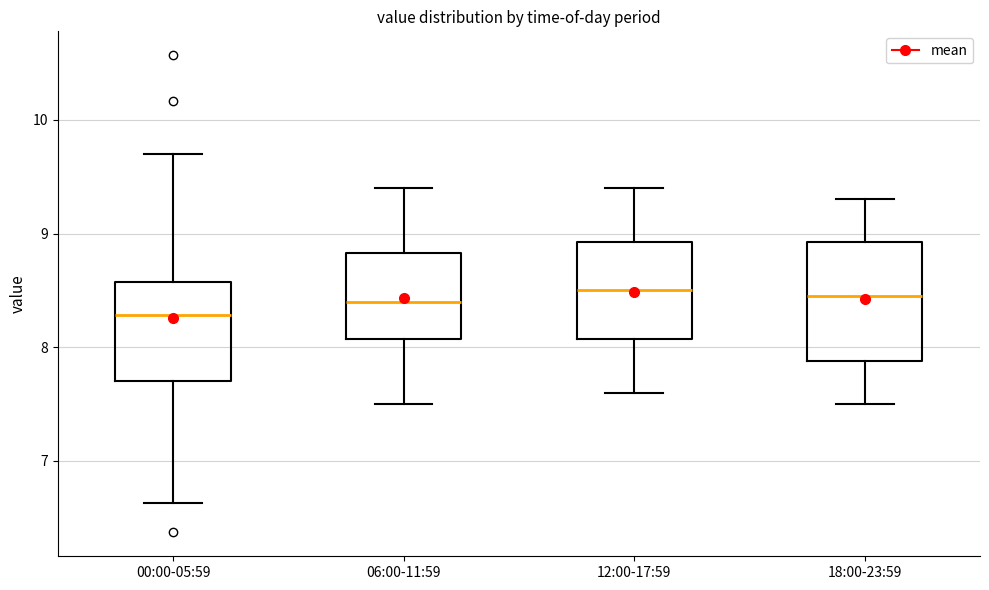

Where is the upper edge of the box for 00:00-05:59 on the y-axis? The values are not printed on the chart, so give them approximately, as read against the axis.

8.6